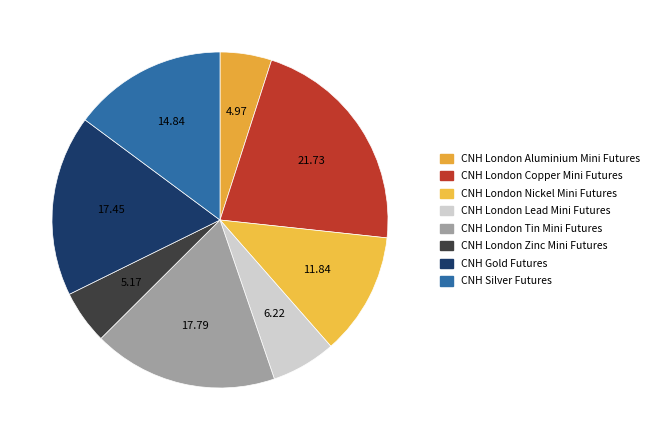

How many slices are in this pie chart?

8